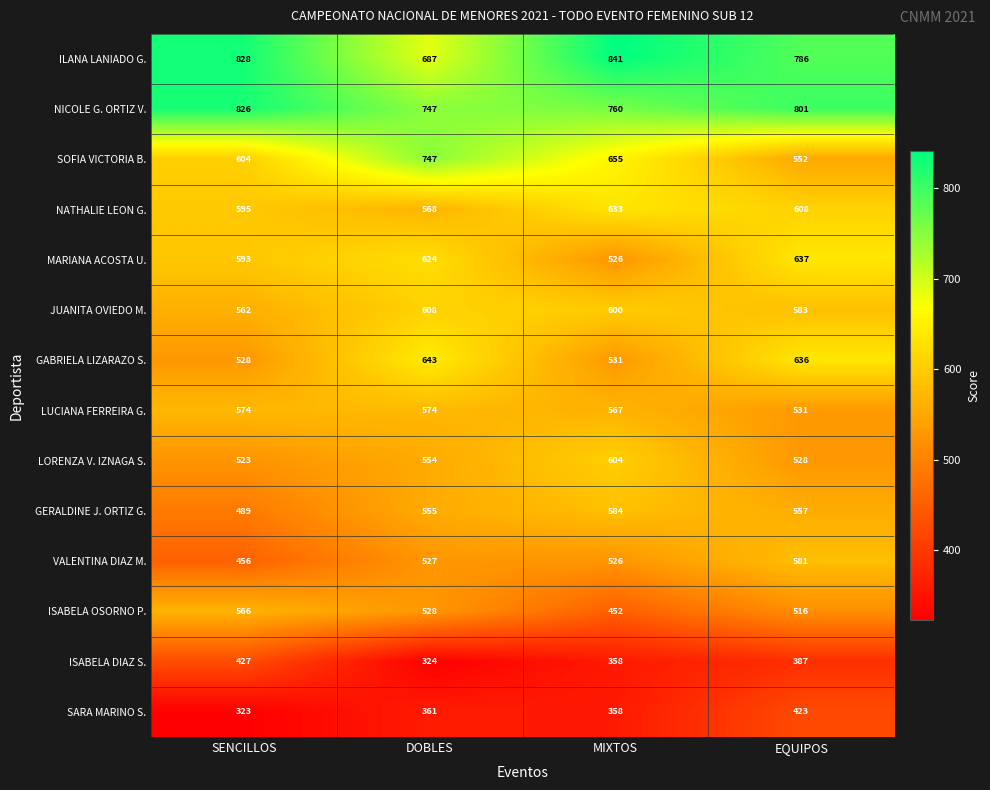

At which category is the sum across all series the highest?

EQUIPOS